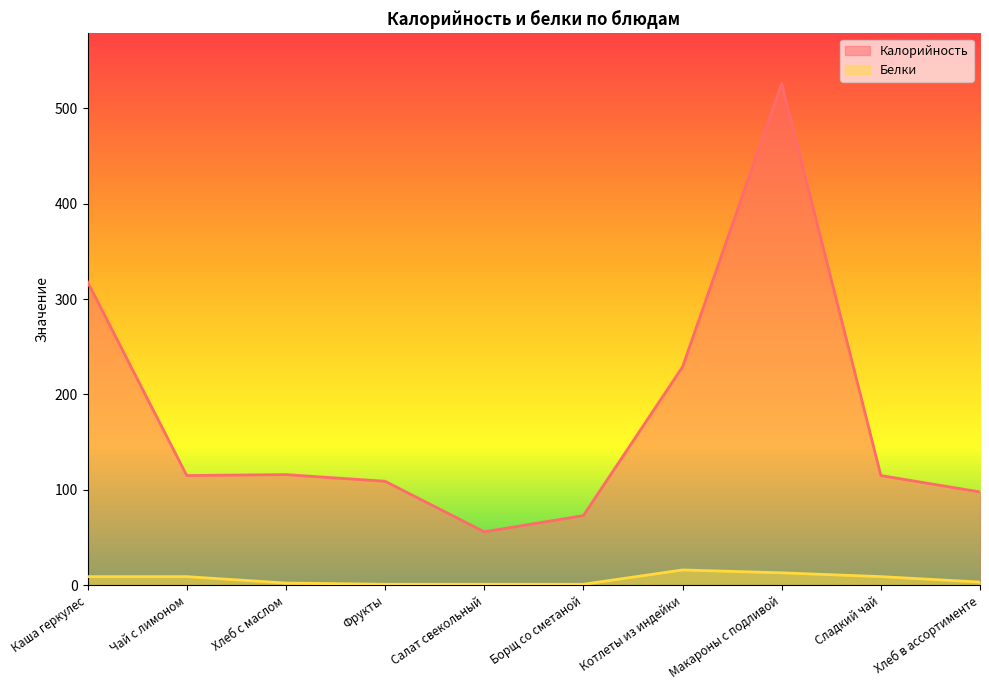

Is it true that Калорийность equals 229.0 at Котлеты из индейки?

True